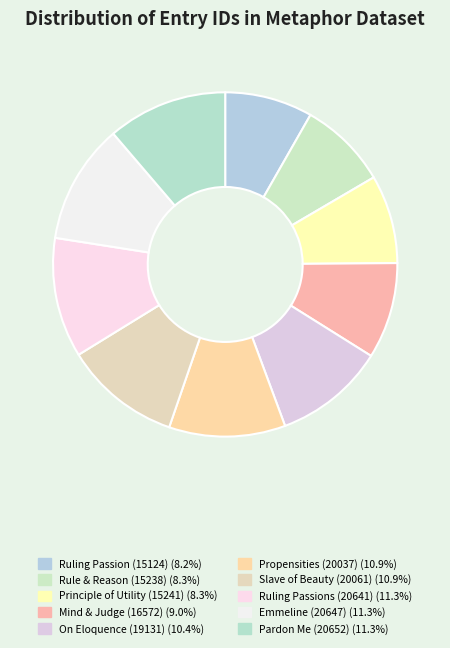

What percentage do On Eloquence (19131) and Slave of Beauty (20061) together represent?

21.4%